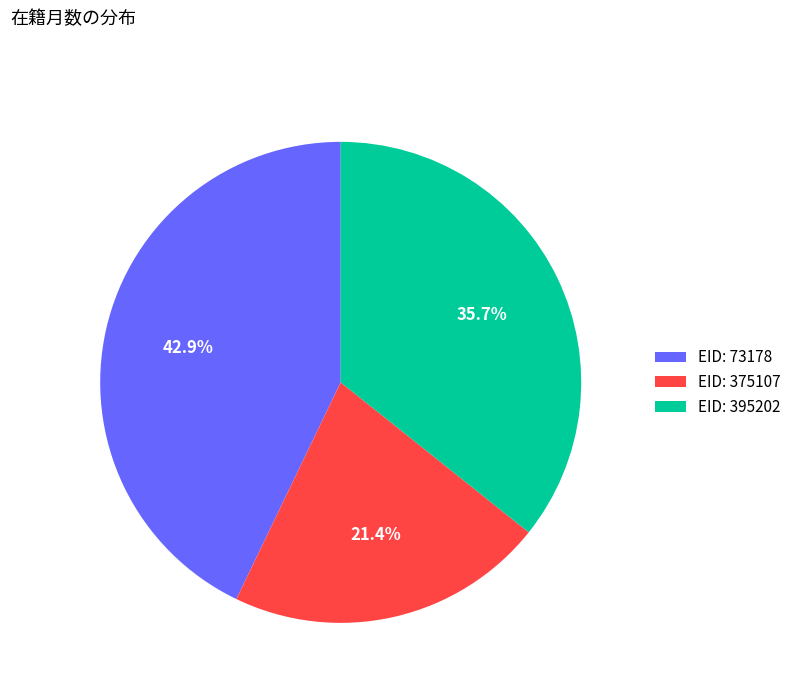

Count the number of slices in the pie.

3